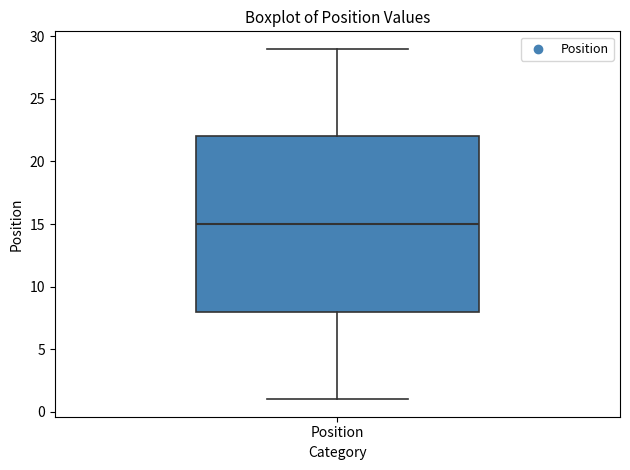

Read this box plot against the y-axis: the position of the median line, the range covered by the box, and the ends of both whiskers. The values are not printed on the chart, so give them approximately, as read against the axis.

median 15, box 8 to 22, whiskers 1 to 29